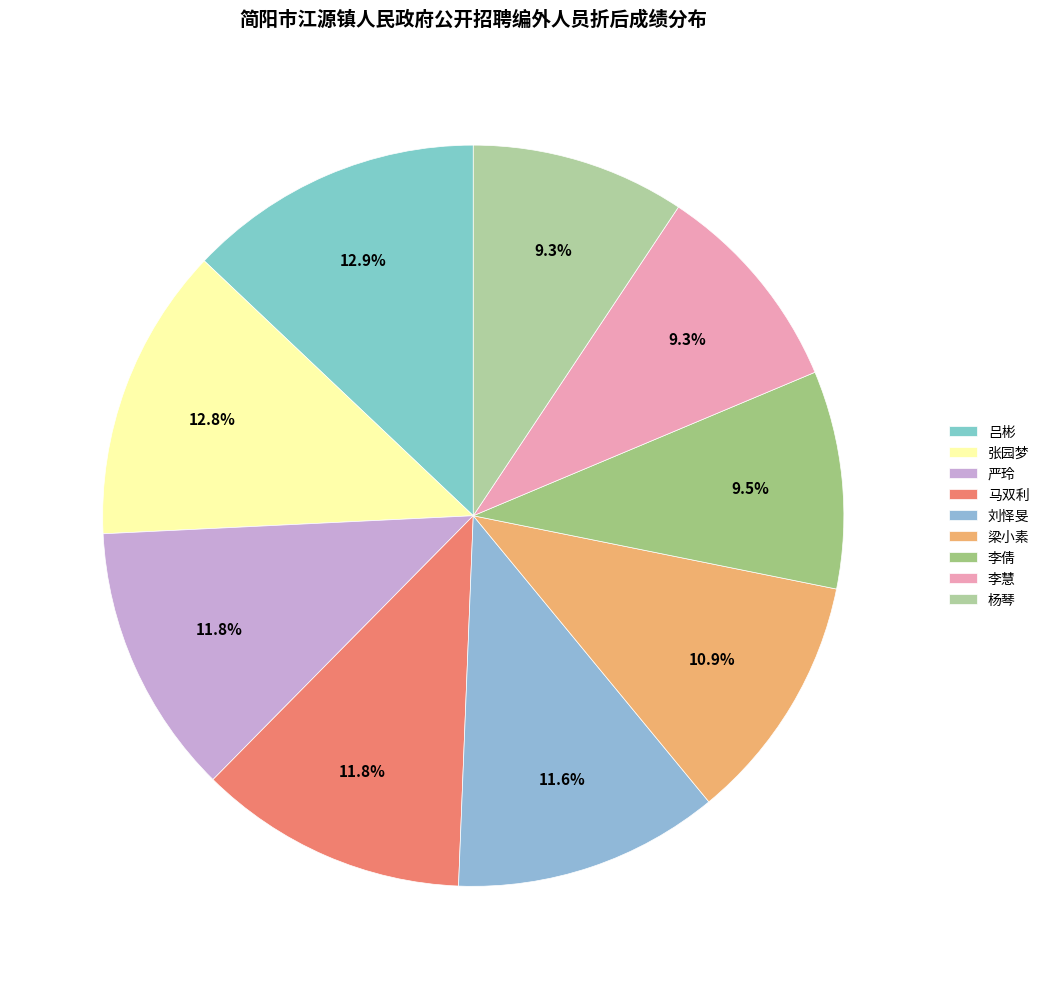

Is there a majority slice in this chart?

No